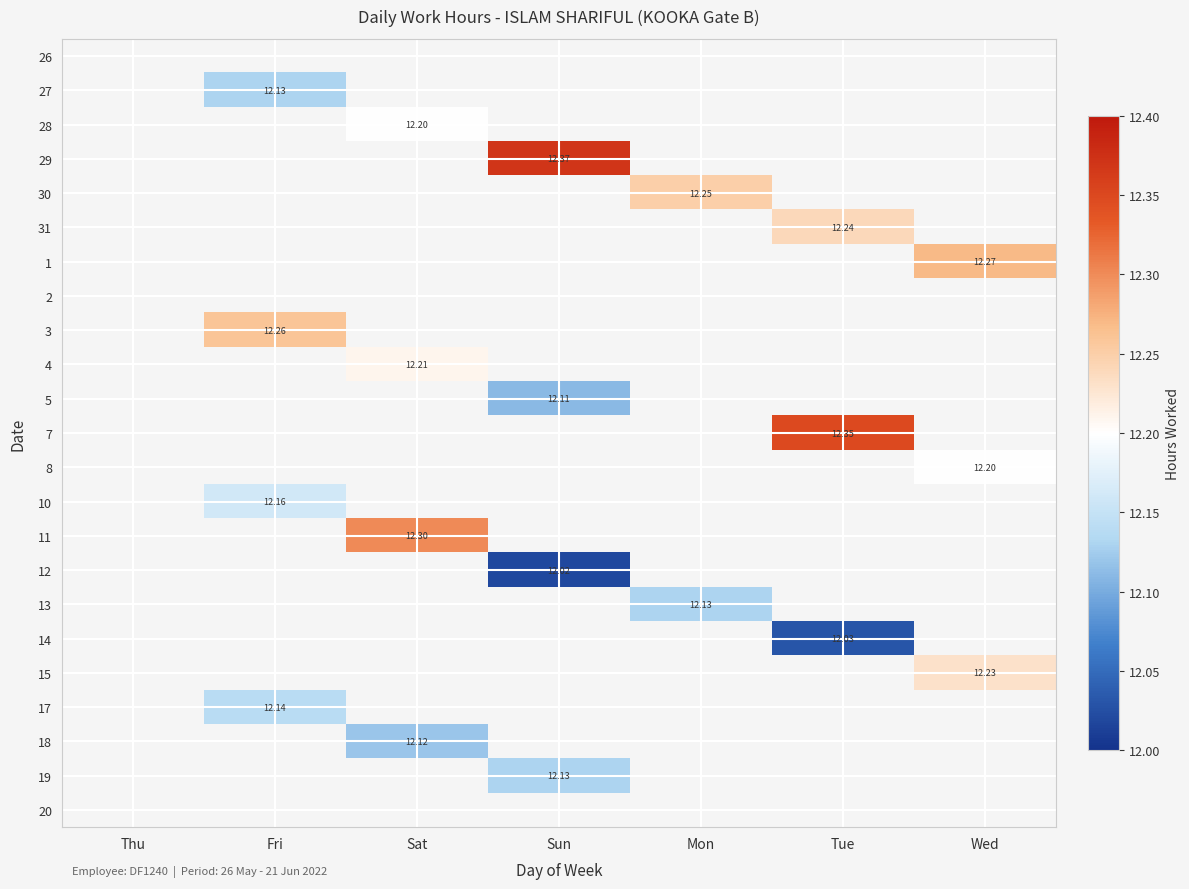

True or false: 29 has a value of 4.9 at Fri.

False